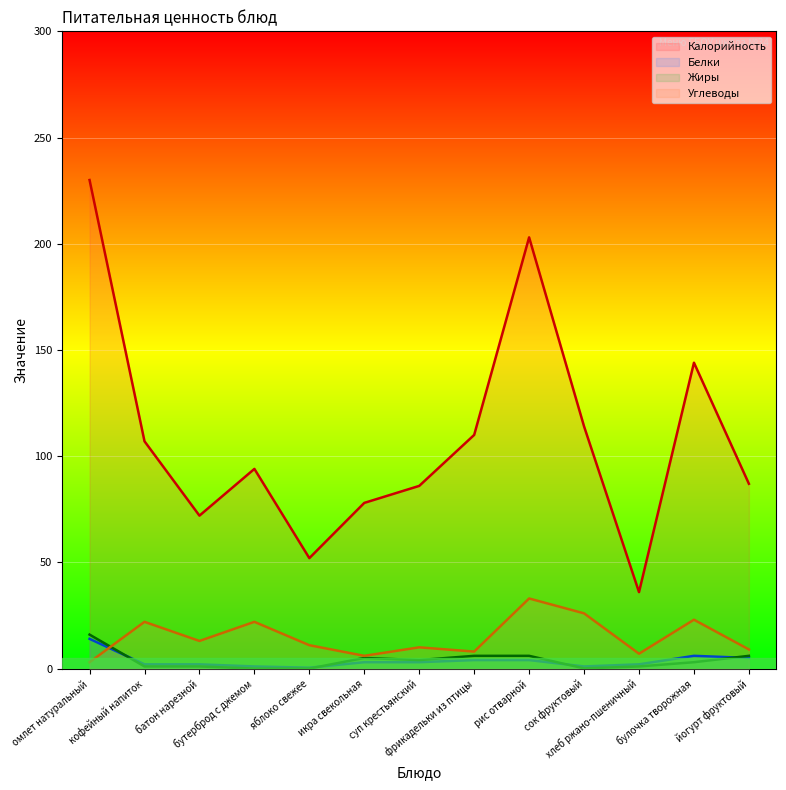

In Калорийность, how many points are higher than both neighbors (excluding endpoints)?

3